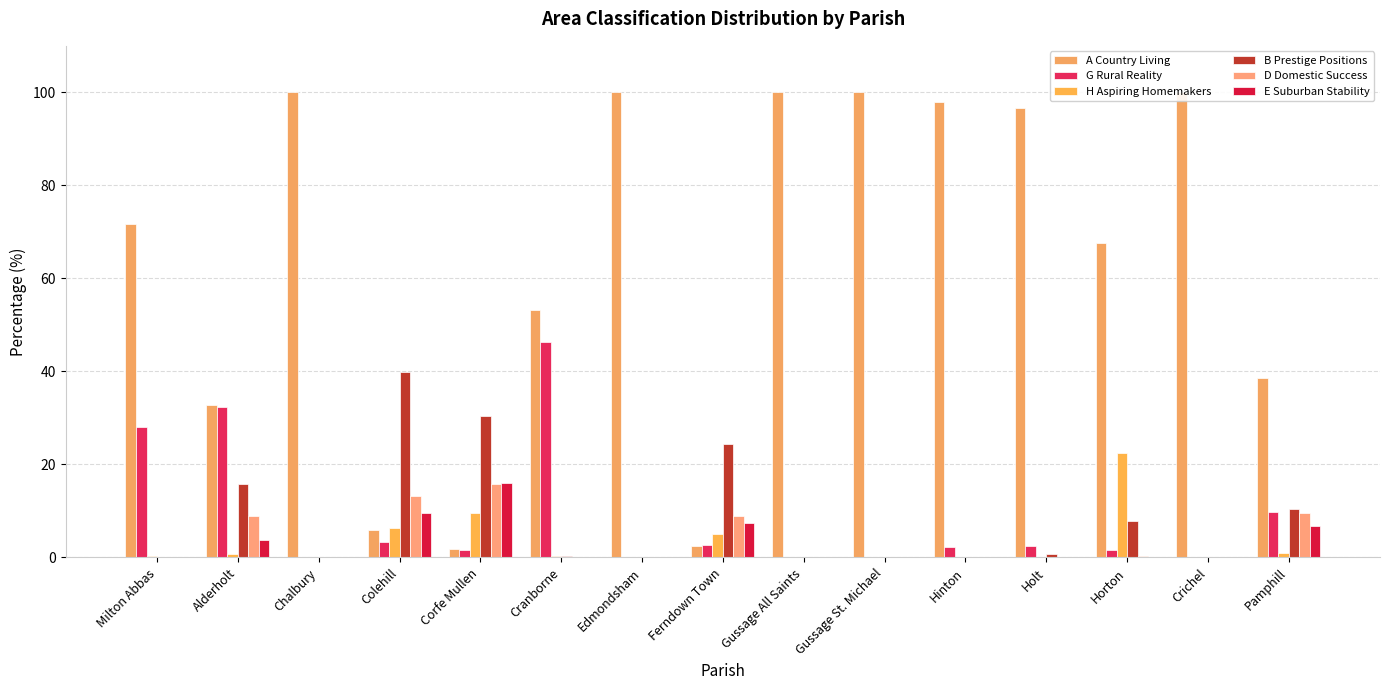

Which label corresponds to the largest value in the chart?

Chalbury